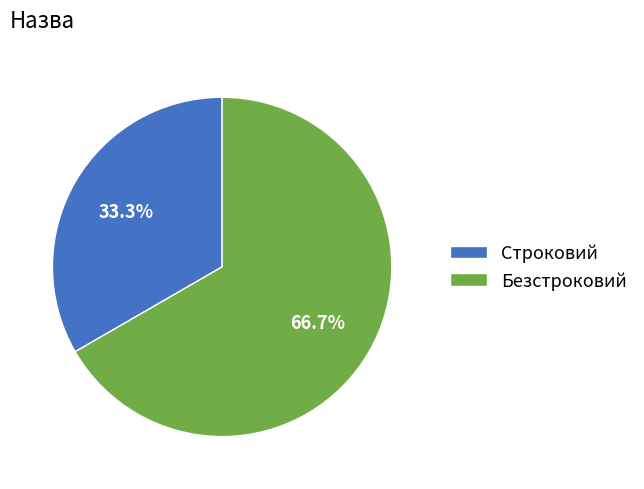

What is the smallest slice in the pie chart?

Строковий